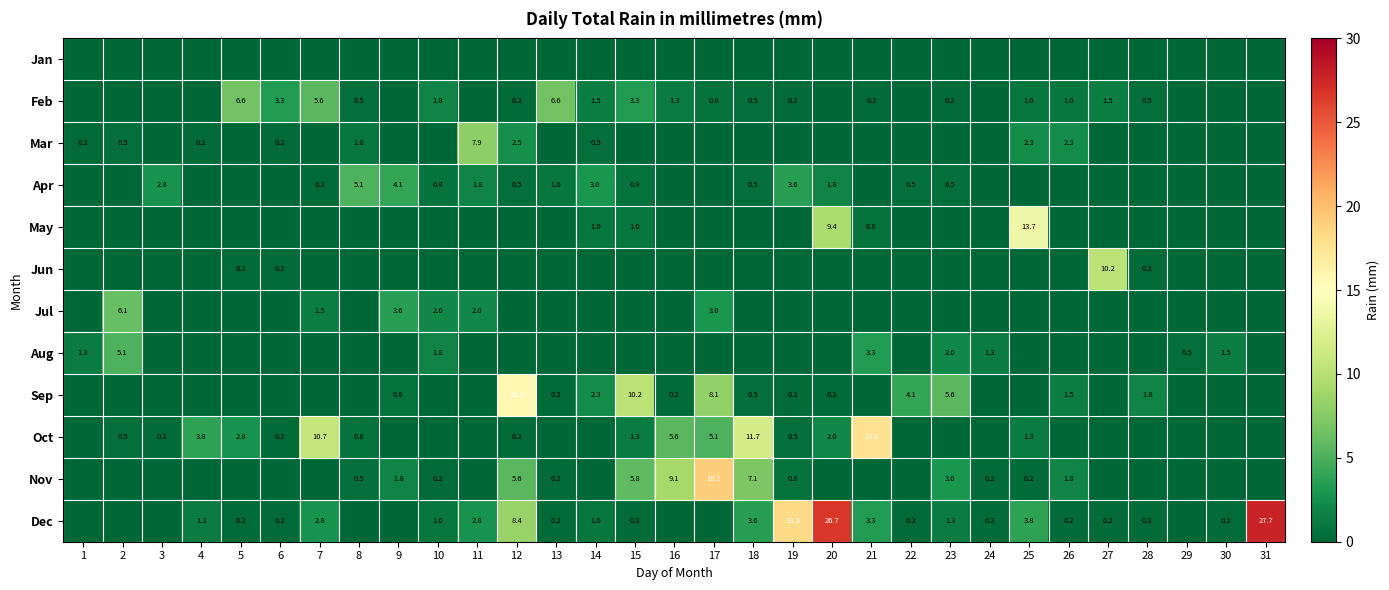

What is the greatest value displayed?

27.7